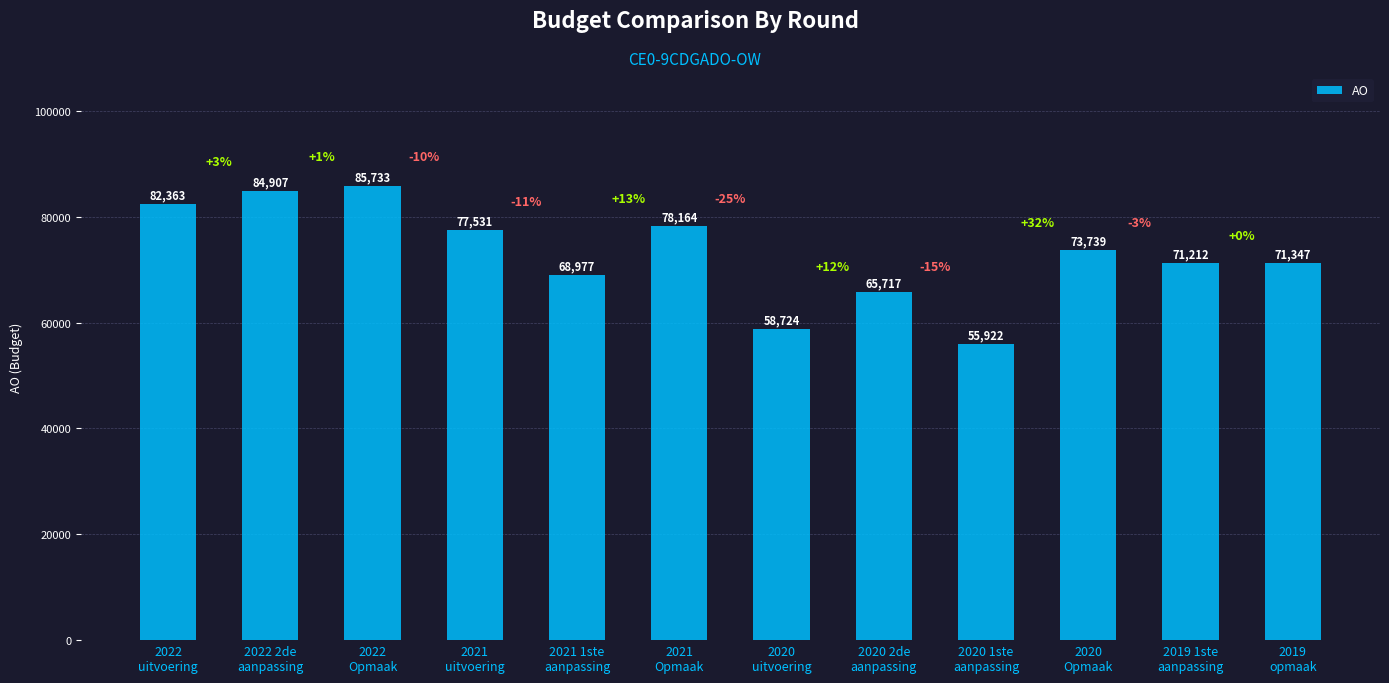

Is it true that the value at 2020
uitvoering is 58724?

True